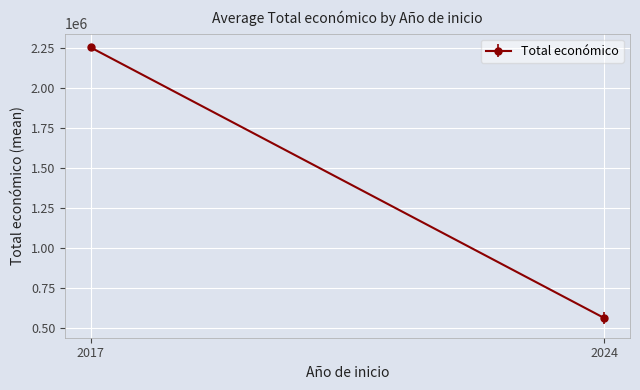

The chart shows a value of 526962 at 2024. True or false?

True